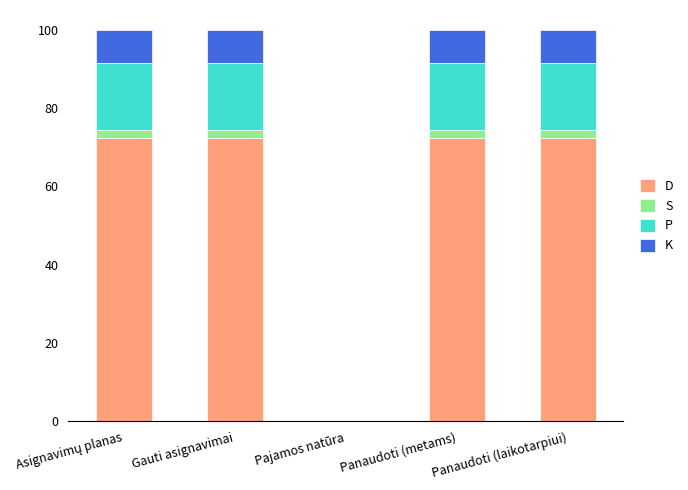

What is the total value across all series at Gauti asignavimai?

100.0